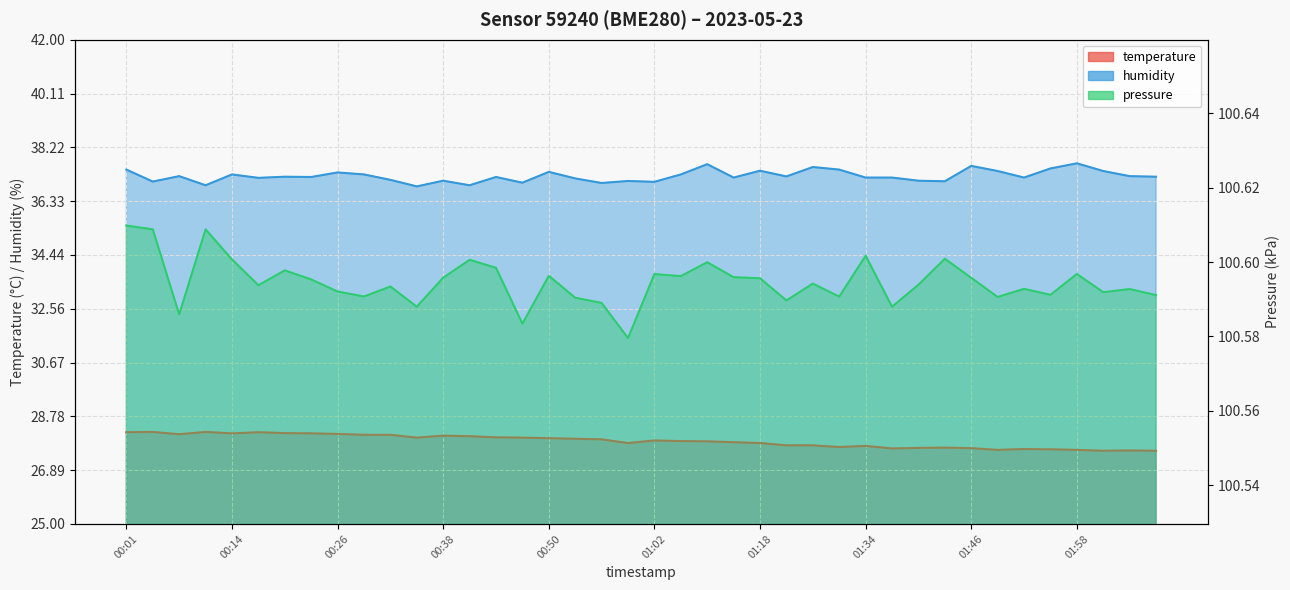

Is it true that humidity equals 62.6 at 00:38?

False